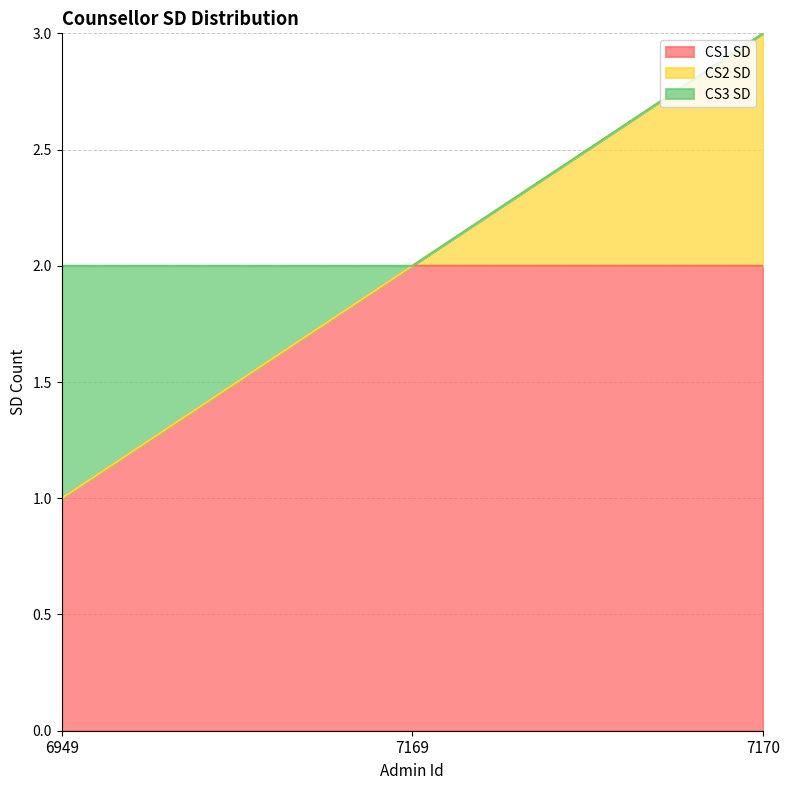

Which category has the lowest value in the CS1 SD series?

6949